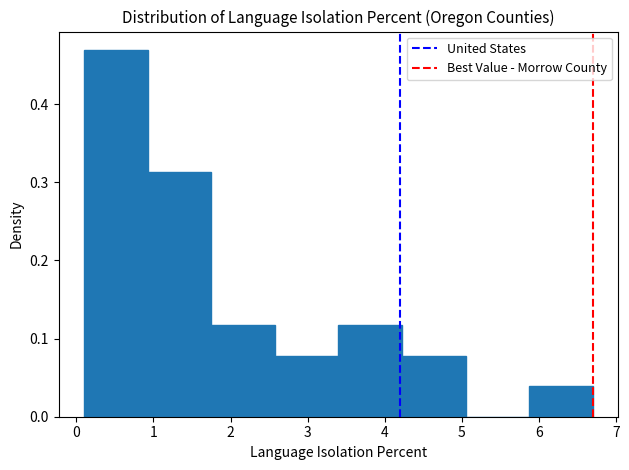

How tall is the bar that spans 0.9 to 1.8 on the x-axis? Neither the bar edges nor the heights are printed on the chart, so give them approximately, as read against the axes.

0.31